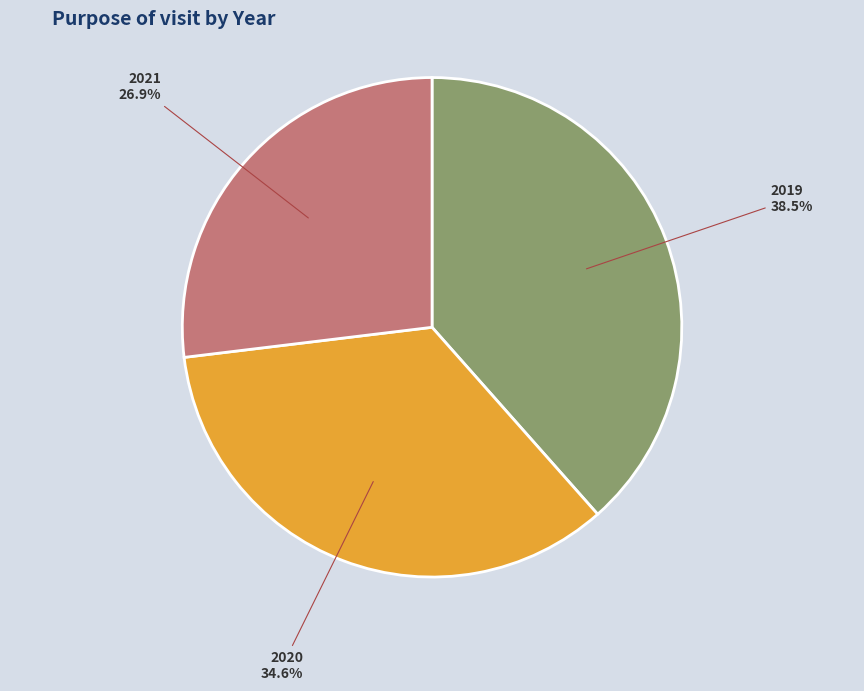

Which slice is the largest?

2019